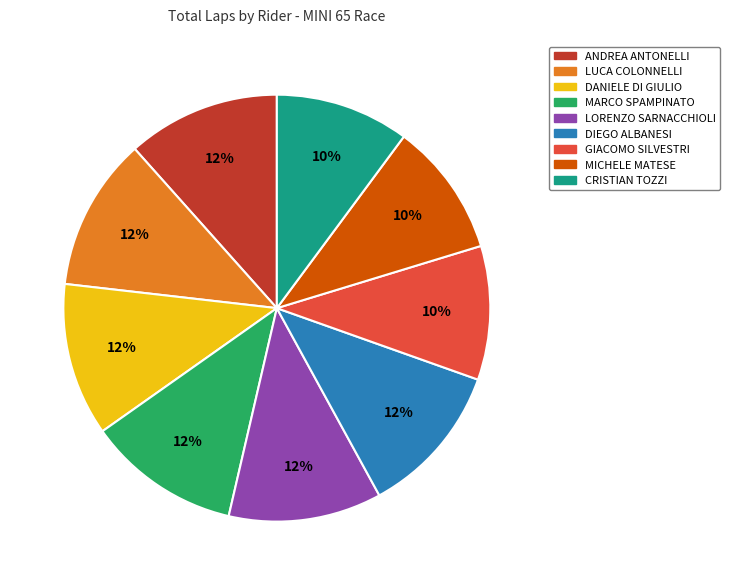

To the nearest percent, what is the average slice percentage?

11%